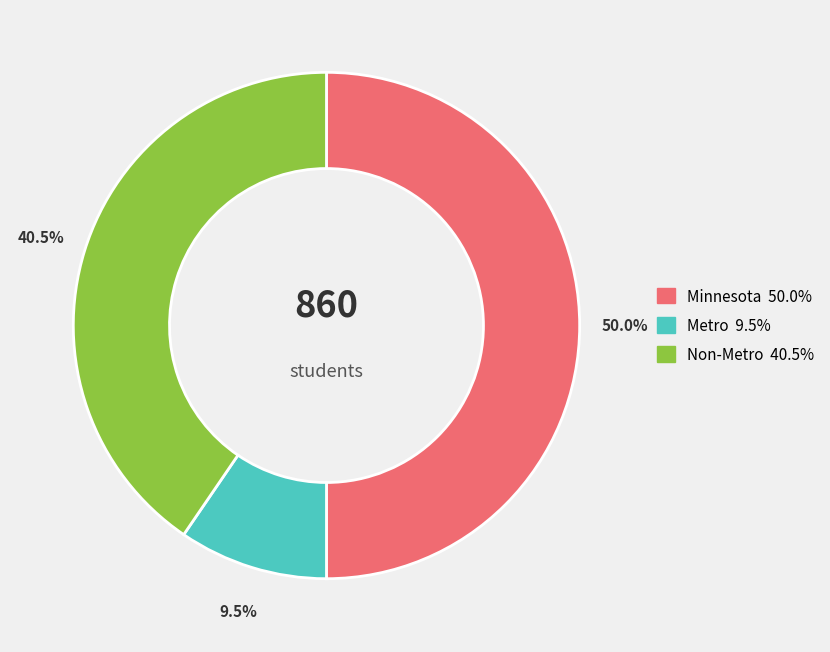

Which slice is the smallest?

Metro